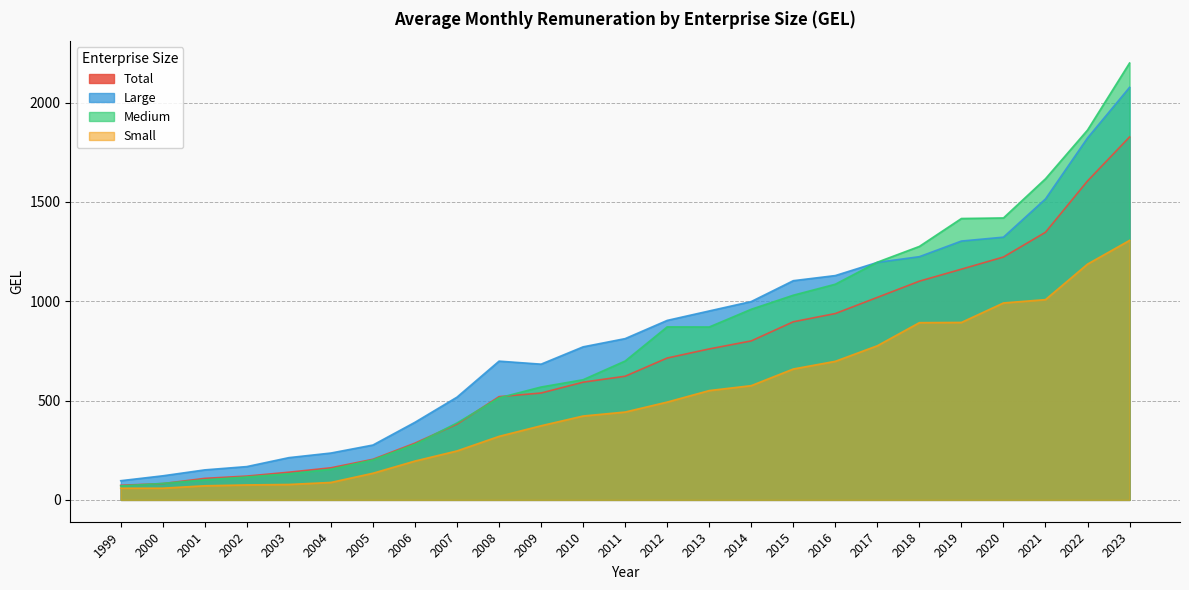

Is it true that Large equals 212.7 at 2003?

True